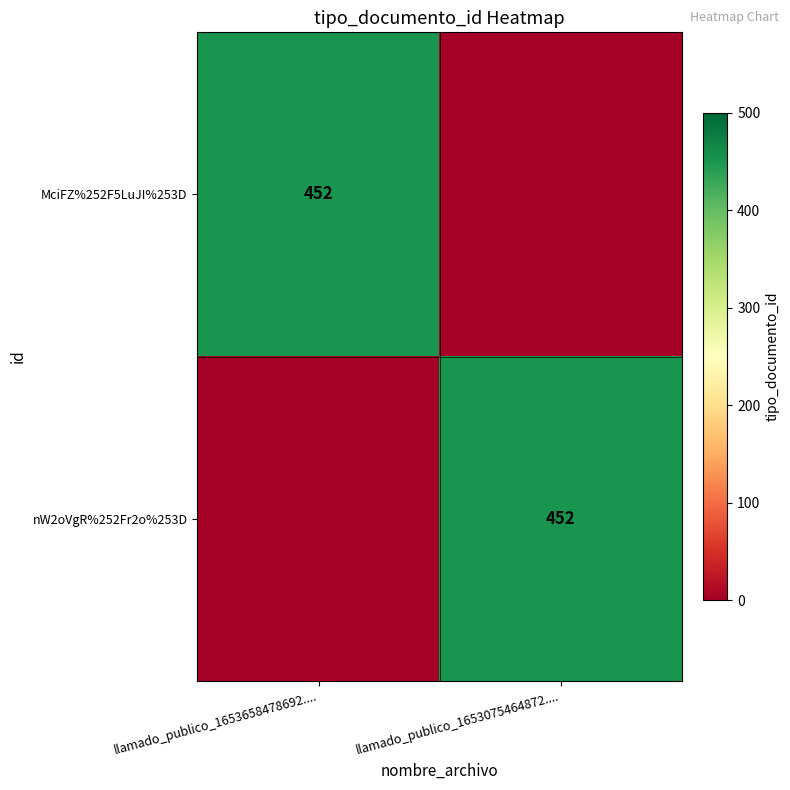

What is the total value across all series at llamado_publico_1653658478692....?

452